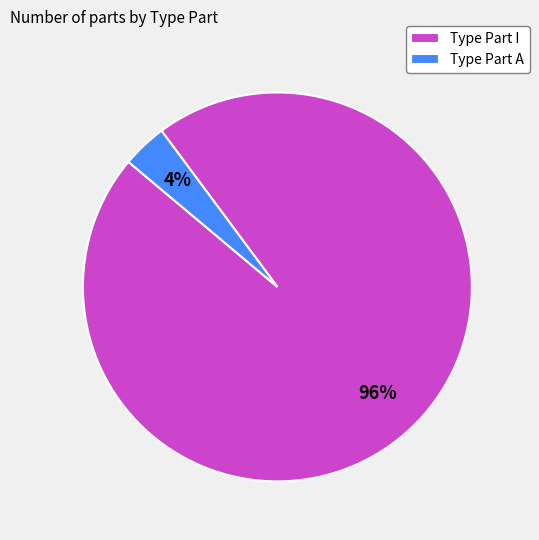

To the nearest percent, what is the average slice percentage?

50%